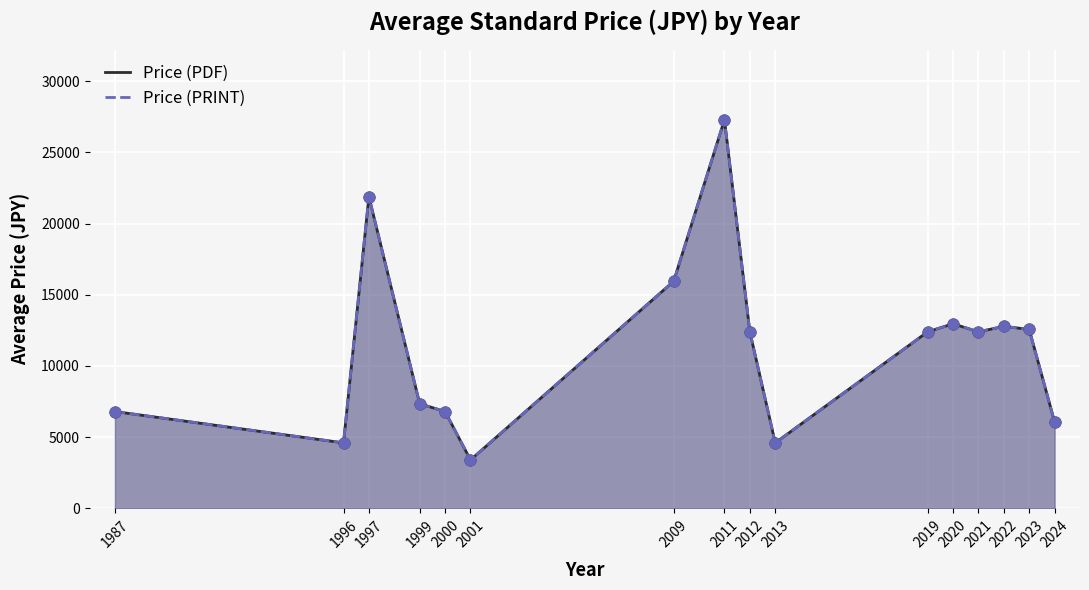

Which series has the largest total across all categories?

Price (PDF)